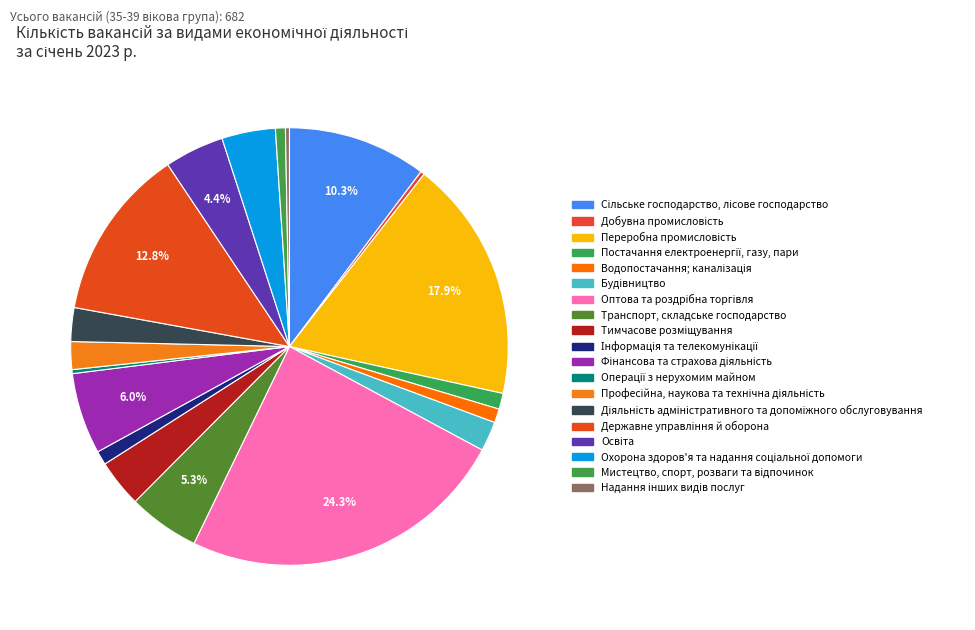

Which category has the smallest portion of the pie?

Добувна промисловість